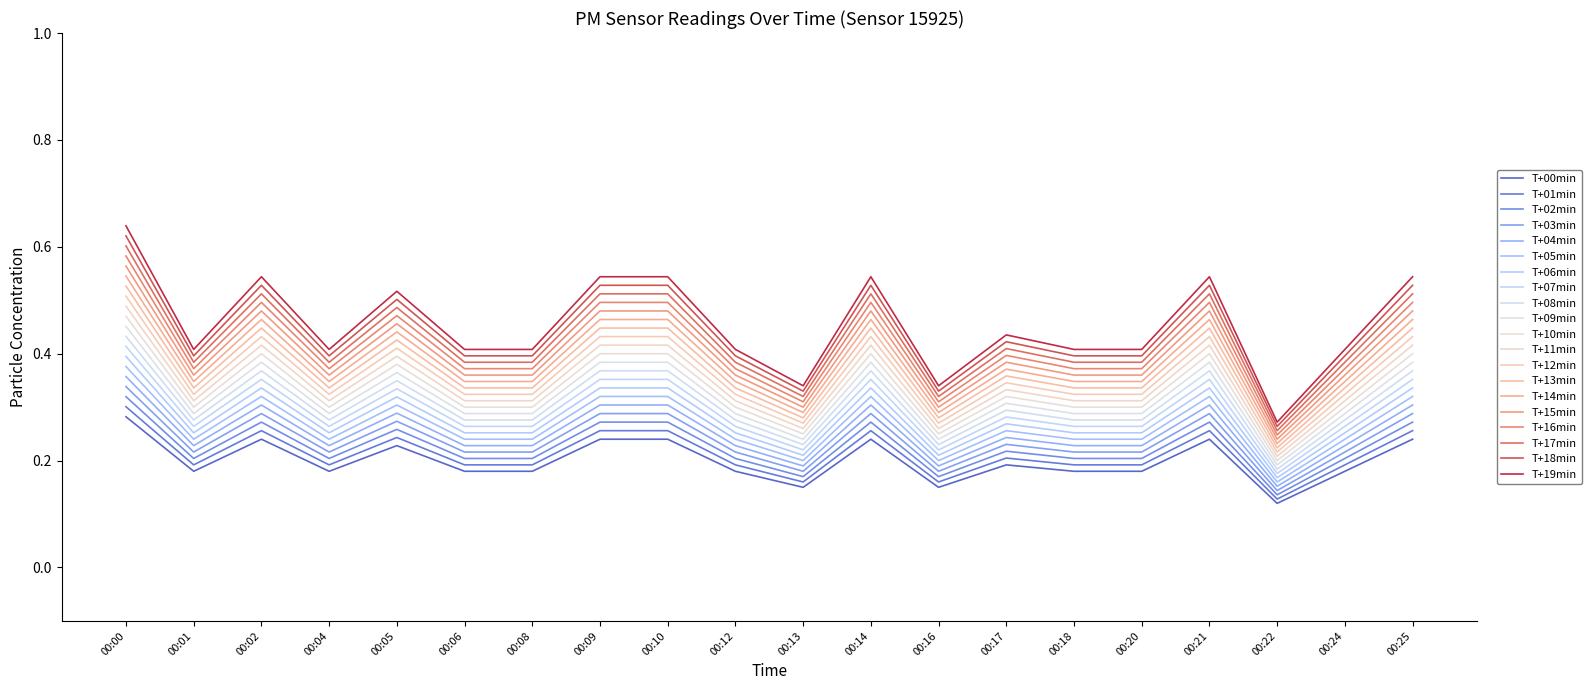

Does the chart display data point markers on the line(s)?

No